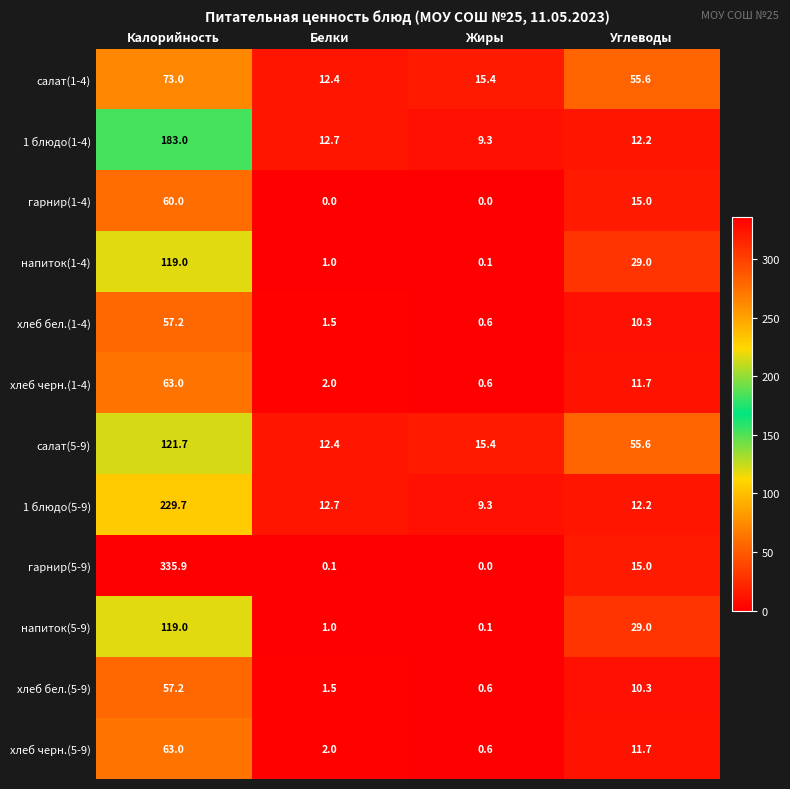

What is the greatest value displayed?

335.9